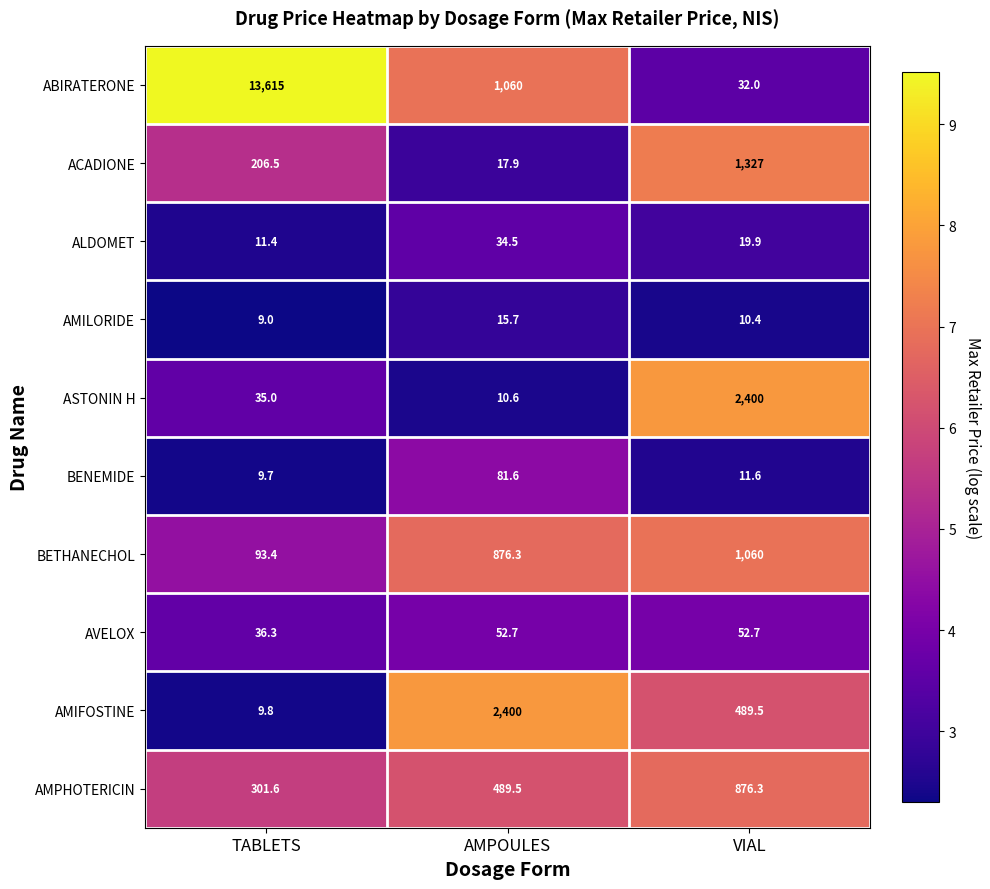

Which series has the largest total across all categories?

ABIRATERONE